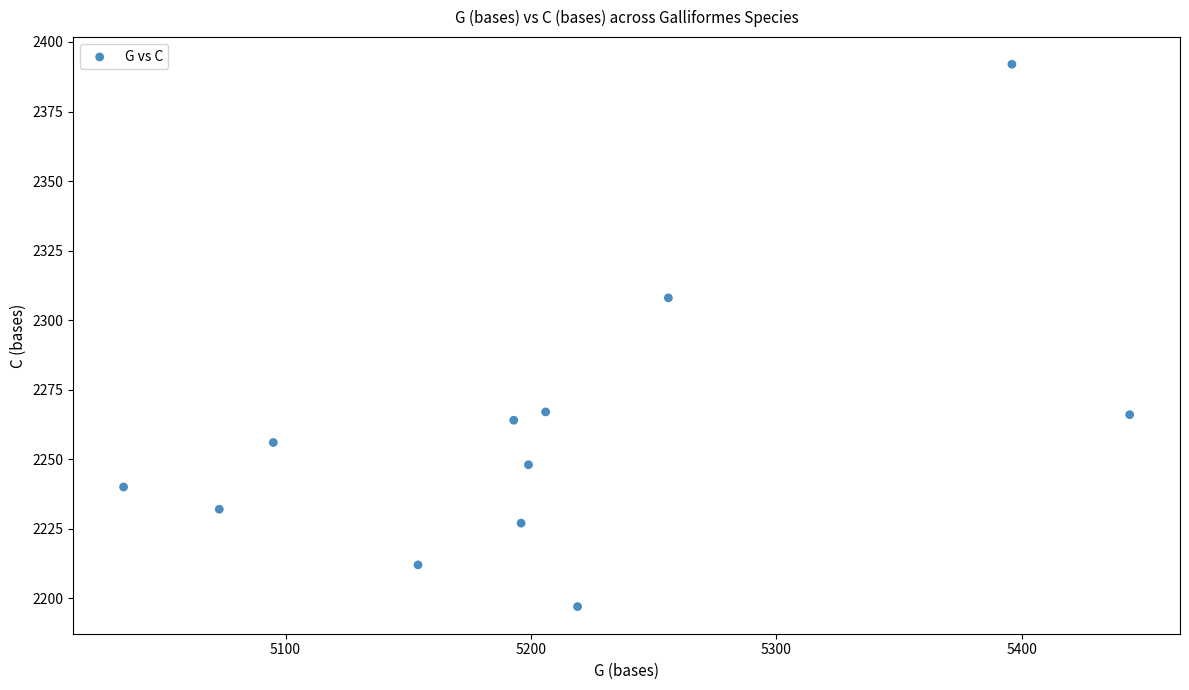

What is the range of Y values (max minus min)?

195